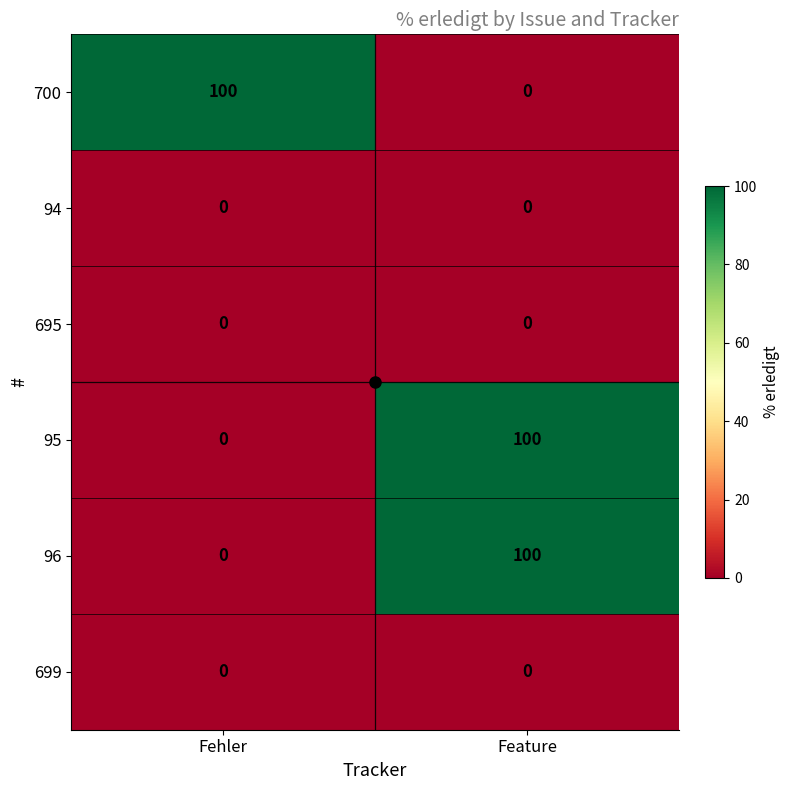

What is the spread (max minus min) of values at Fehler?

100